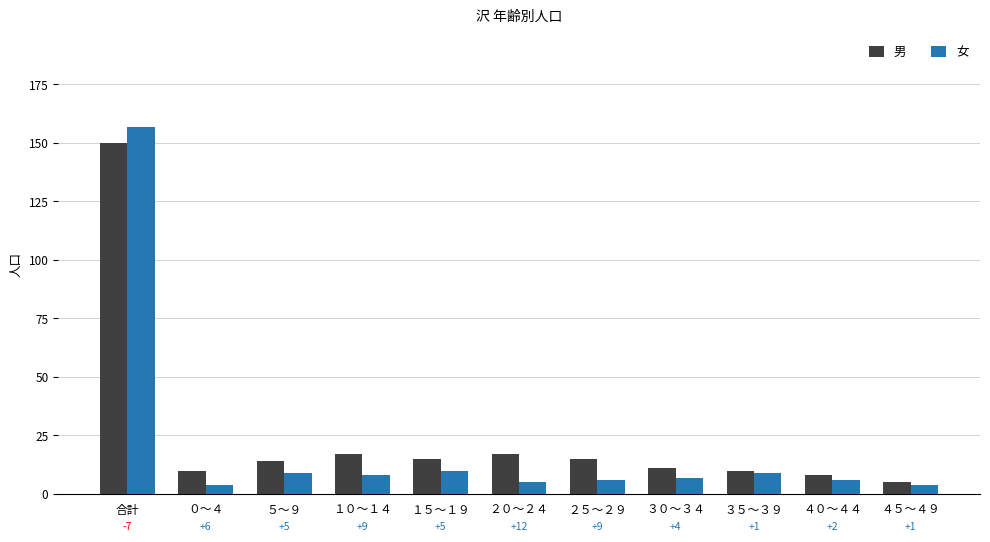

The 男 series shows 5 at ２５～２９. True or false?

False